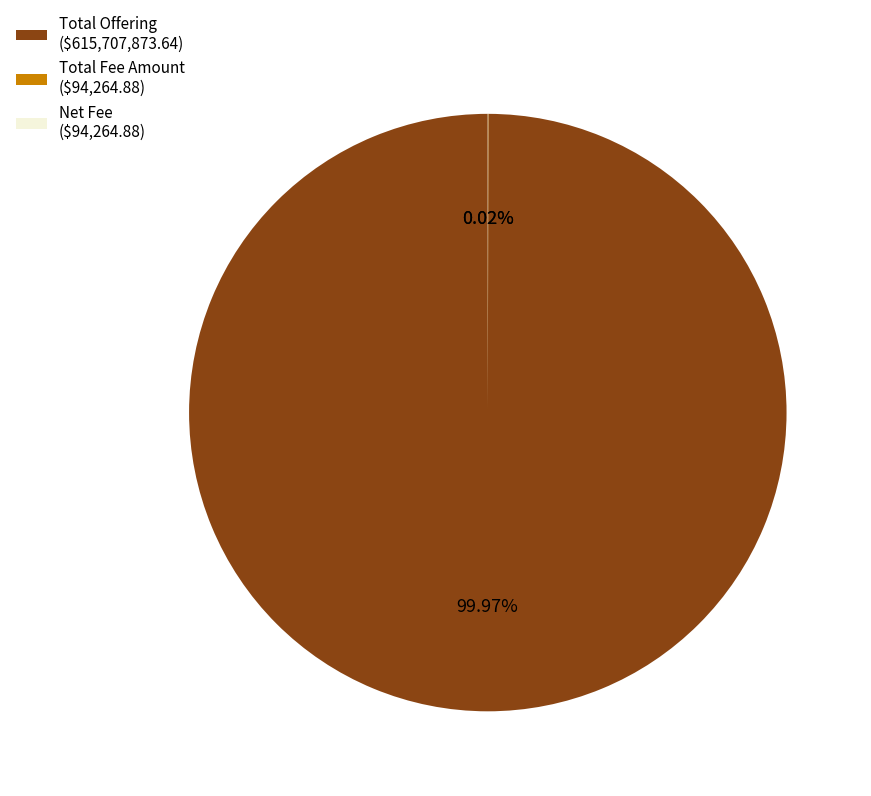

Does Total Offering ($615,707,873.64) account for over 50% of the chart?

Yes